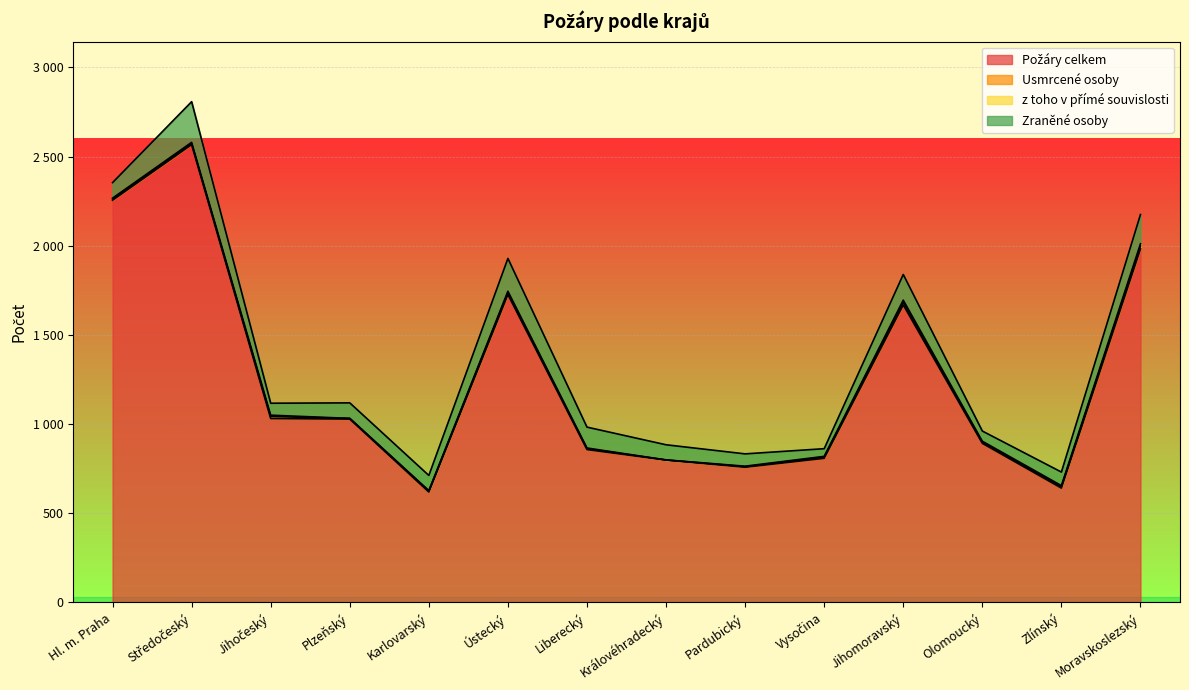

Reading left to right, extract all data points from this chart.

Požáry celkem: Hl. m. Praha=2255	Středočeský=2567	Jihočeský=1031	Plzeňský=1028	Karlovarský=619	Ústecký=1726	Liberecký=857	Královéhradecký=798	Pardubický=758	Vysočina=808	Jihomoravský=1668	Olomoucký=892	Zlínský=641	Moravskoslezský=1982
Usmrcené osoby: Hl. m. Praha=7	Středočeský=7	Jihočeský=11	Plzeňský=4	Karlovarský=6	Ústecký=11	Liberecký=5	Královéhradecký=1	Pardubický=3	Vysočina=7	Jihomoravský=15	Olomoucký=6	Zlínský=8	Moravskoslezský=16
z toho v přímé souvislosti: Hl. m. Praha=5	Středočeský=6	Jihočeský=8	Plzeňský=0	Karlovarský=2	Ústecký=8	Liberecký=4	Královéhradecký=0	Pardubický=3	Vysočina=4	Jihomoravský=12	Olomoucký=6	Zlínský=6	Moravskoslezský=13
Zraněné osoby: Hl. m. Praha=87	Středočeský=228	Jihočeský=67	Plzeňský=87	Karlovarský=85	Ústecký=184	Liberecký=117	Královéhradecký=85	Pardubický=69	Vysočina=43	Jihomoravský=144	Olomoucký=57	Zlínský=76	Moravskoslezský=164